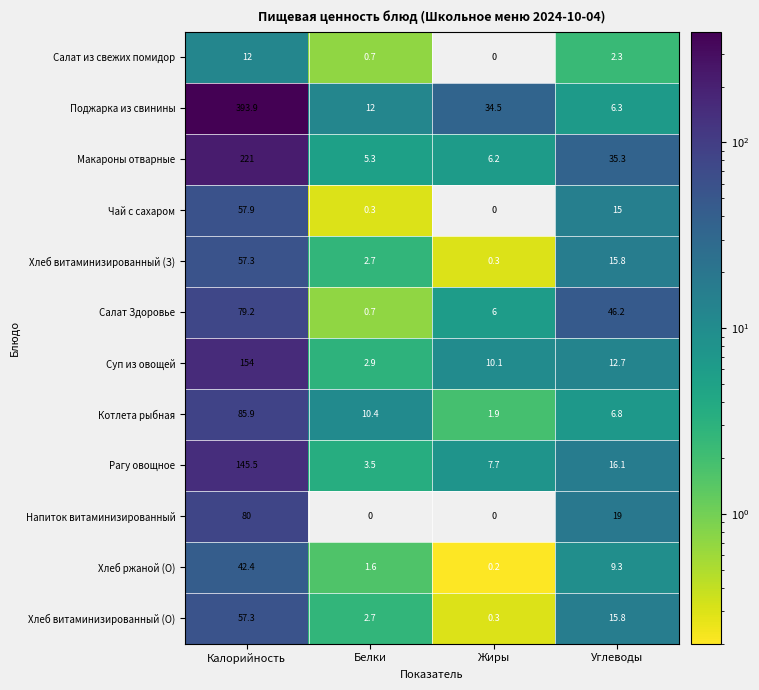

What is the difference between the maximum and second lowest values in the Хлеб витаминизированный (О) series?

54.6